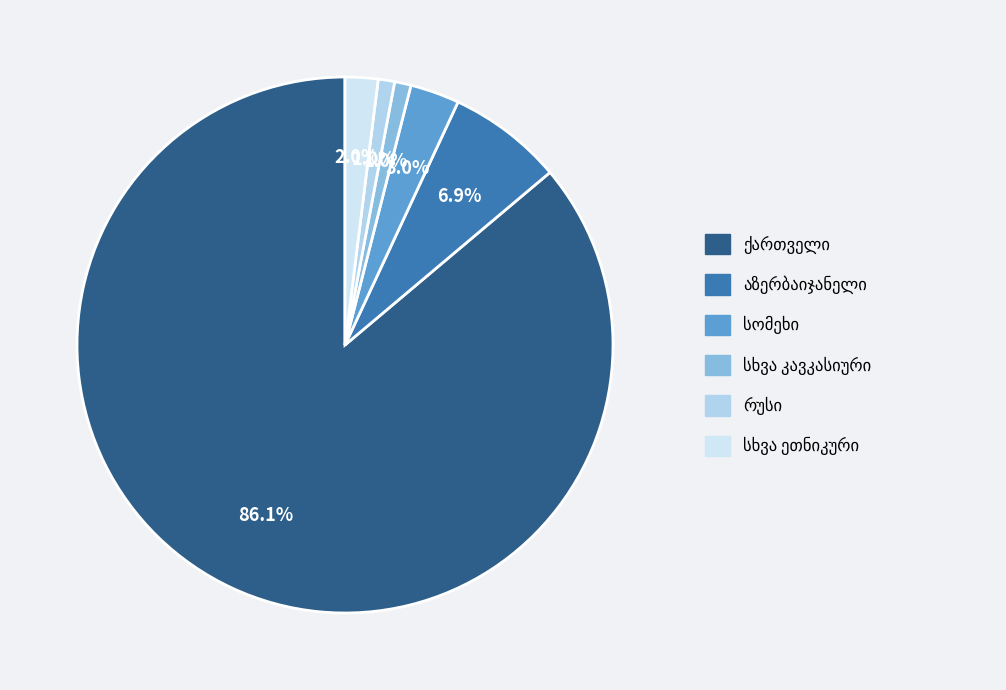

Count the number of slices in the pie.

6